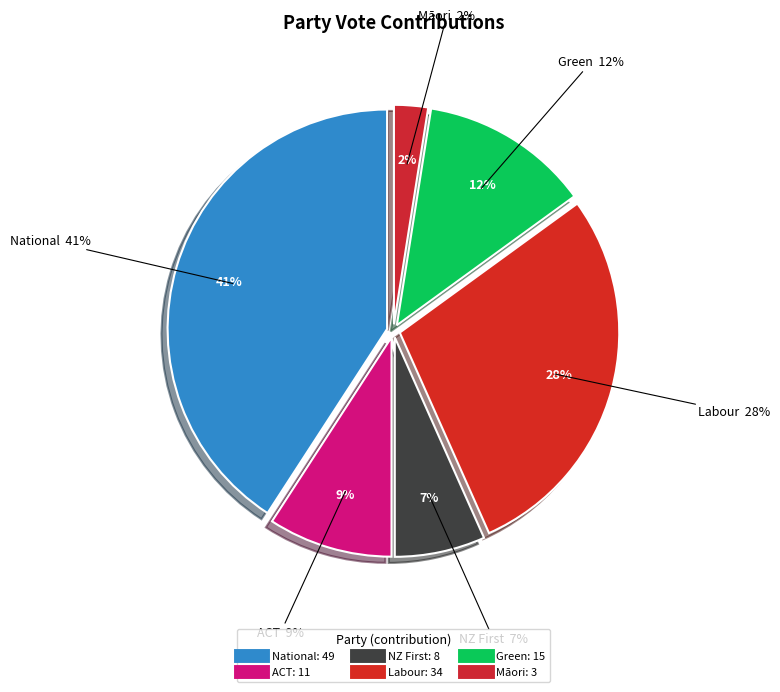

Which slice is the largest?

National